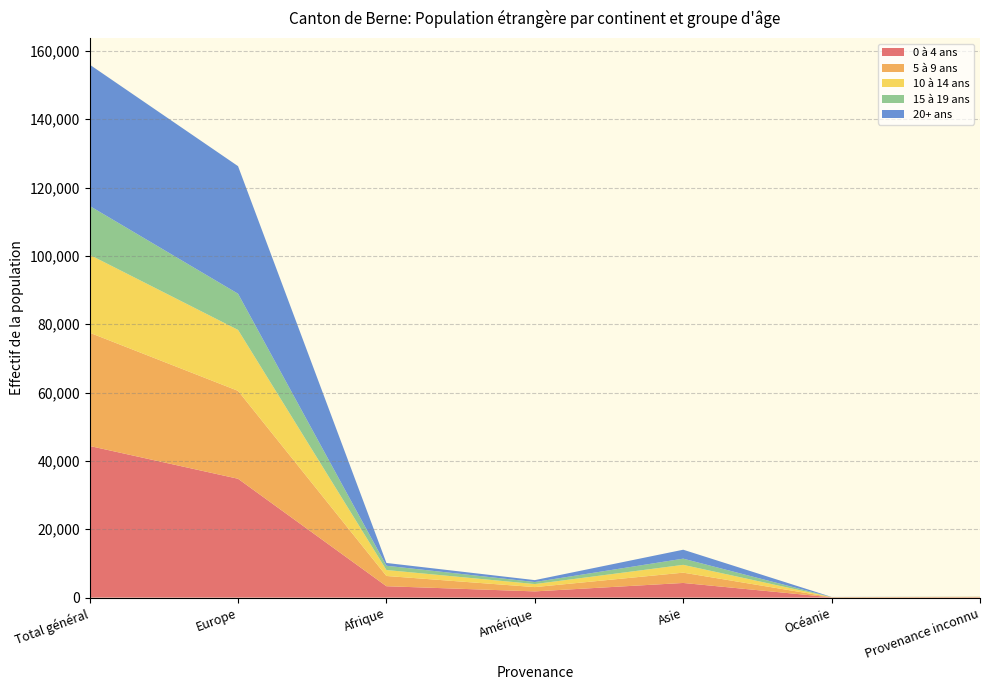

Reading left to right, transcribe all the data shown in this chart.

0 à 4 ans: Total général=44372	Europe=34776	Afrique=3326	Amérique=1816	Asie=4283	Océanie=77	Provenance inconnu=94
5 à 9 ans: Total général=33147	Europe=25728	Afrique=3001	Amérique=1255	Asie=3015	Océanie=40	Provenance inconnu=108
10 à 14 ans: Total général=22800	Europe=17833	Afrique=1743	Amérique=888	Asie=2284	Océanie=25	Provenance inconnu=27
15 à 19 ans: Total général=14297	Europe=10593	Afrique=1249	Amérique=596	Asie=1814	Océanie=20	Provenance inconnu=25
20+ ans: Total général=41358	Europe=37330	Afrique=817	Amérique=557	Asie=2615	Océanie=27	Provenance inconnu=12